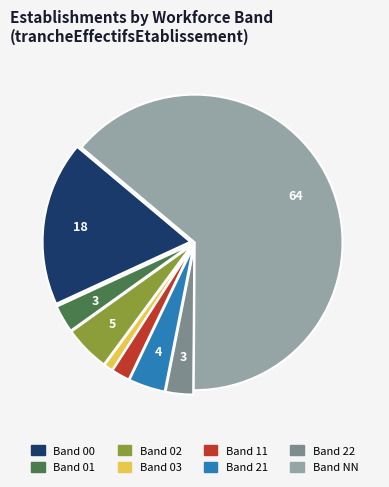

Is there any slice that represents more than half of the pie?

Yes